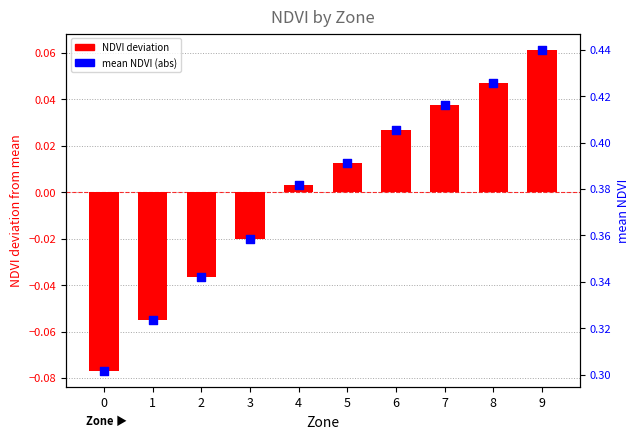

Is the value of mean NDVI at 1 greater than the value of mean NDVI (centered) at 9?

Yes